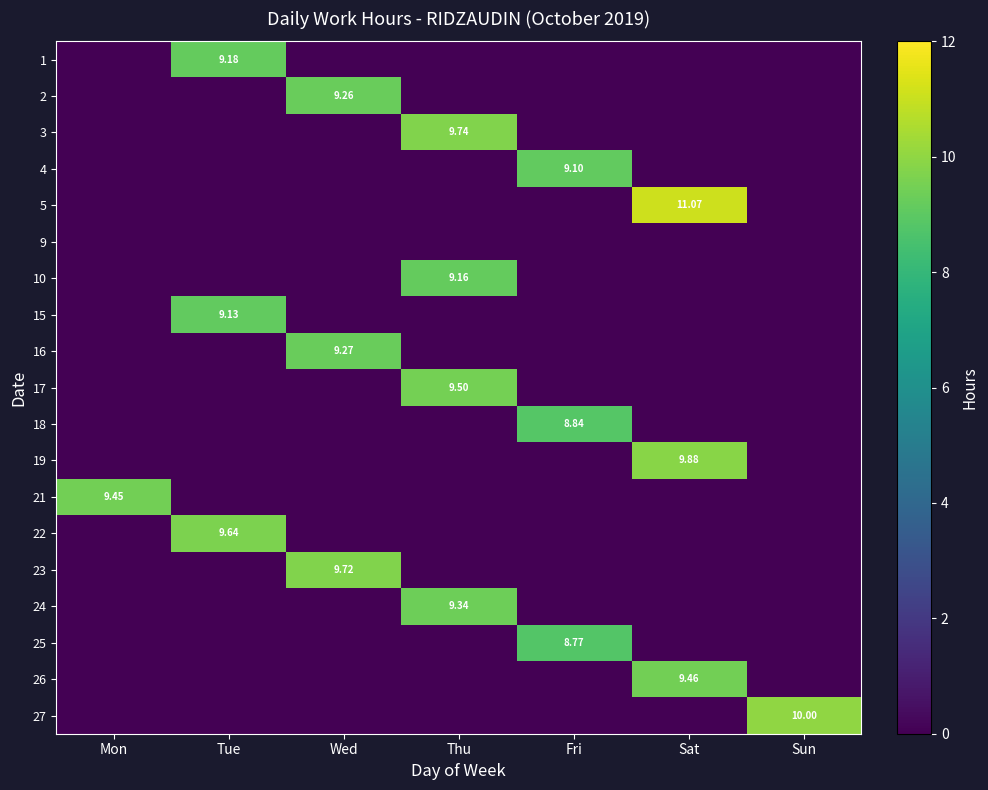

Which series has the largest range (max minus min)?

5